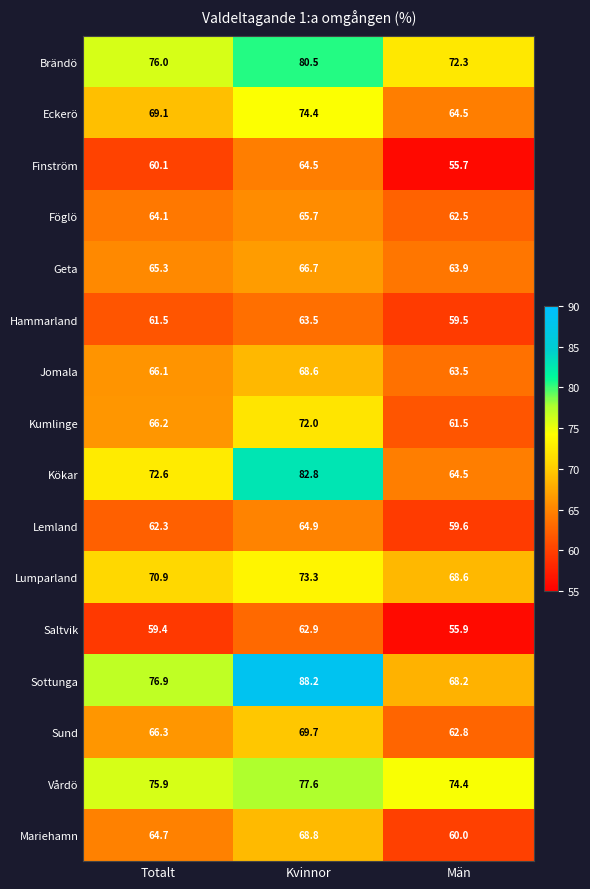

What is the sum of all Föglö values?

192.3